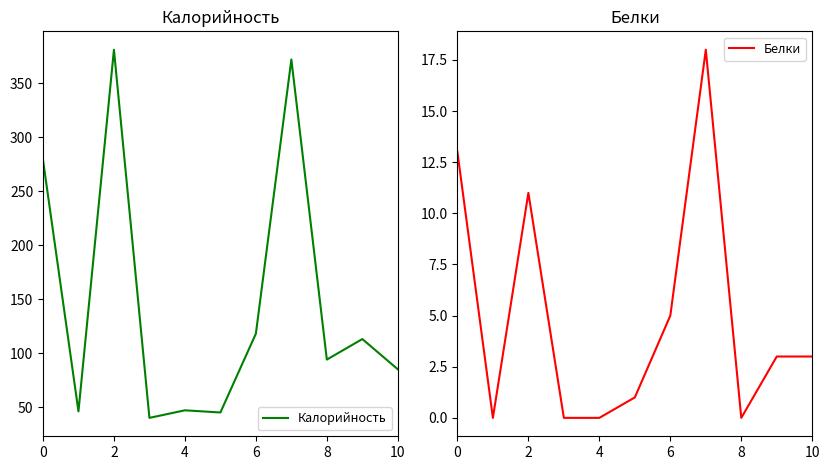

True or false: Белки and Калорийность intersect in this chart.

False